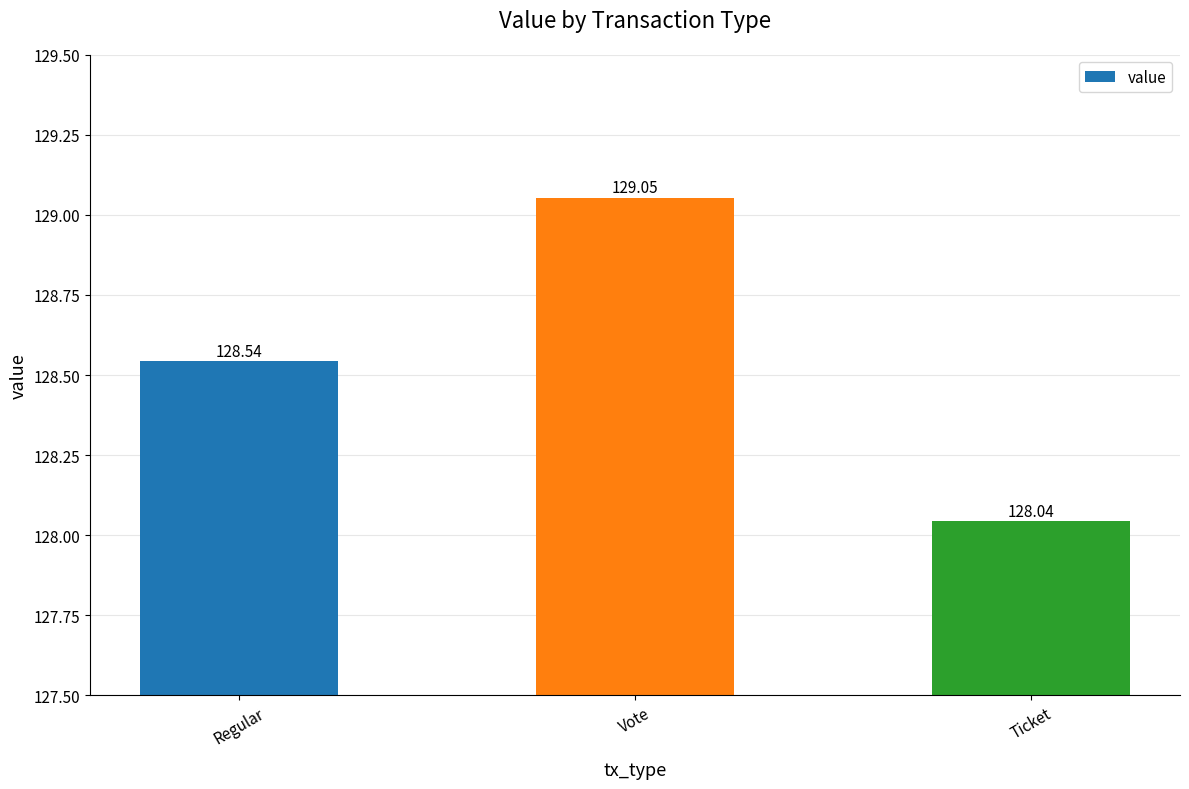

At which label is the value closest to 128?

Ticket